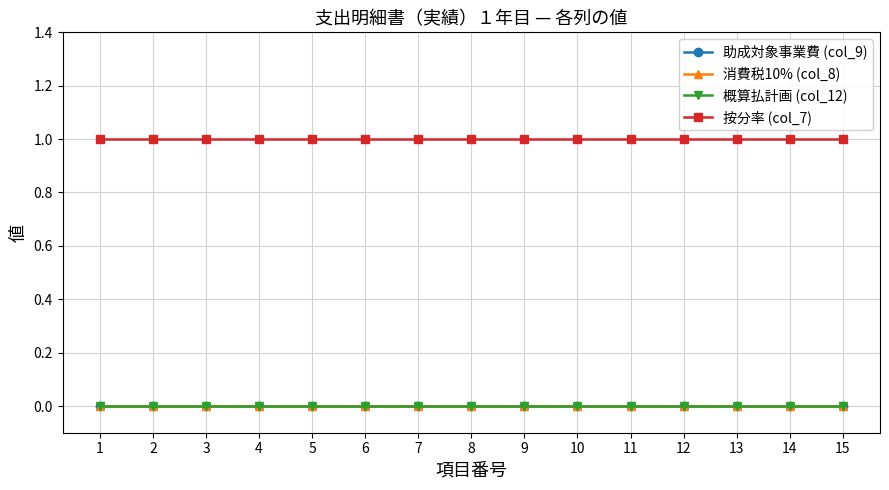

Is this an area chart (filled region under the line)?

No